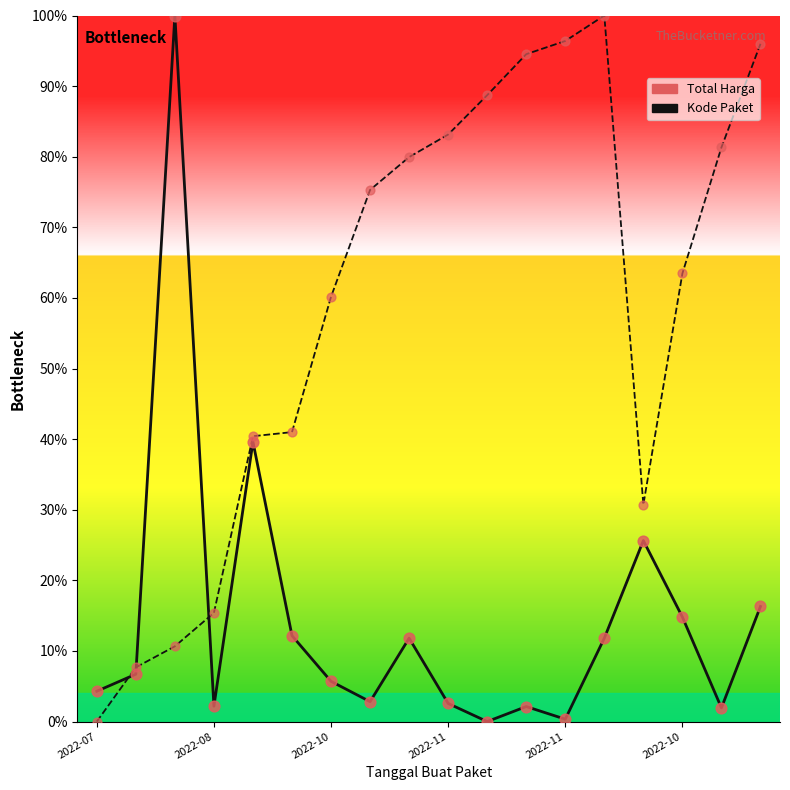

Which series has the largest total across all categories?

Kode Paket